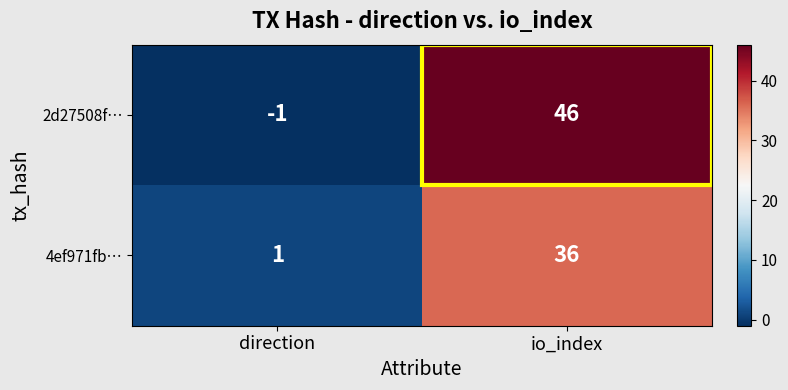

At how many categories does at least one series exceed 16?

1